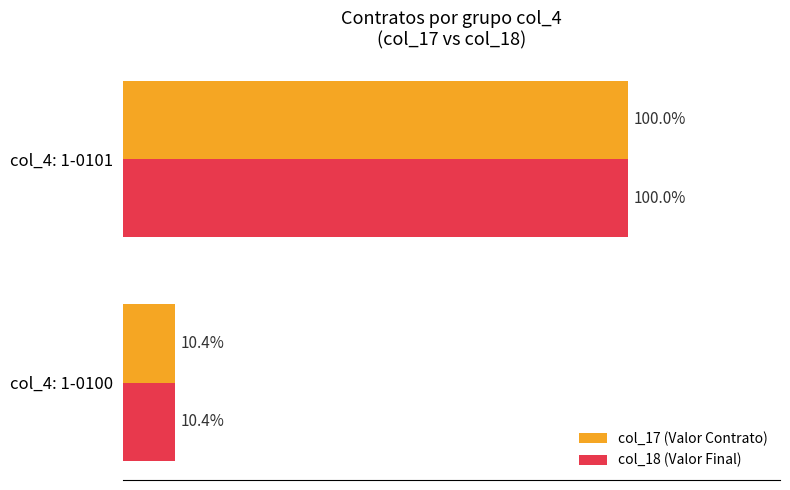

Where is col_17 (Valor Contrato) nearest to the value 55?

col_4: 1-0100